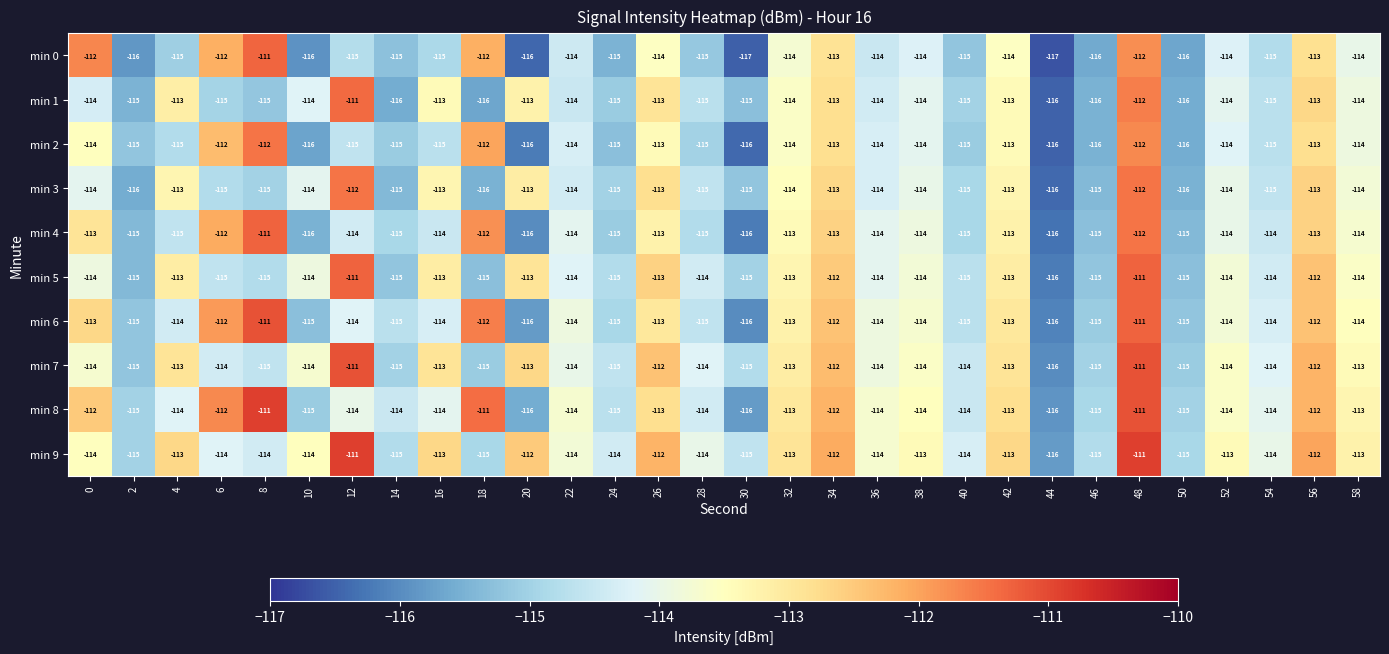

Where does the min 7 series first go above -114?

4